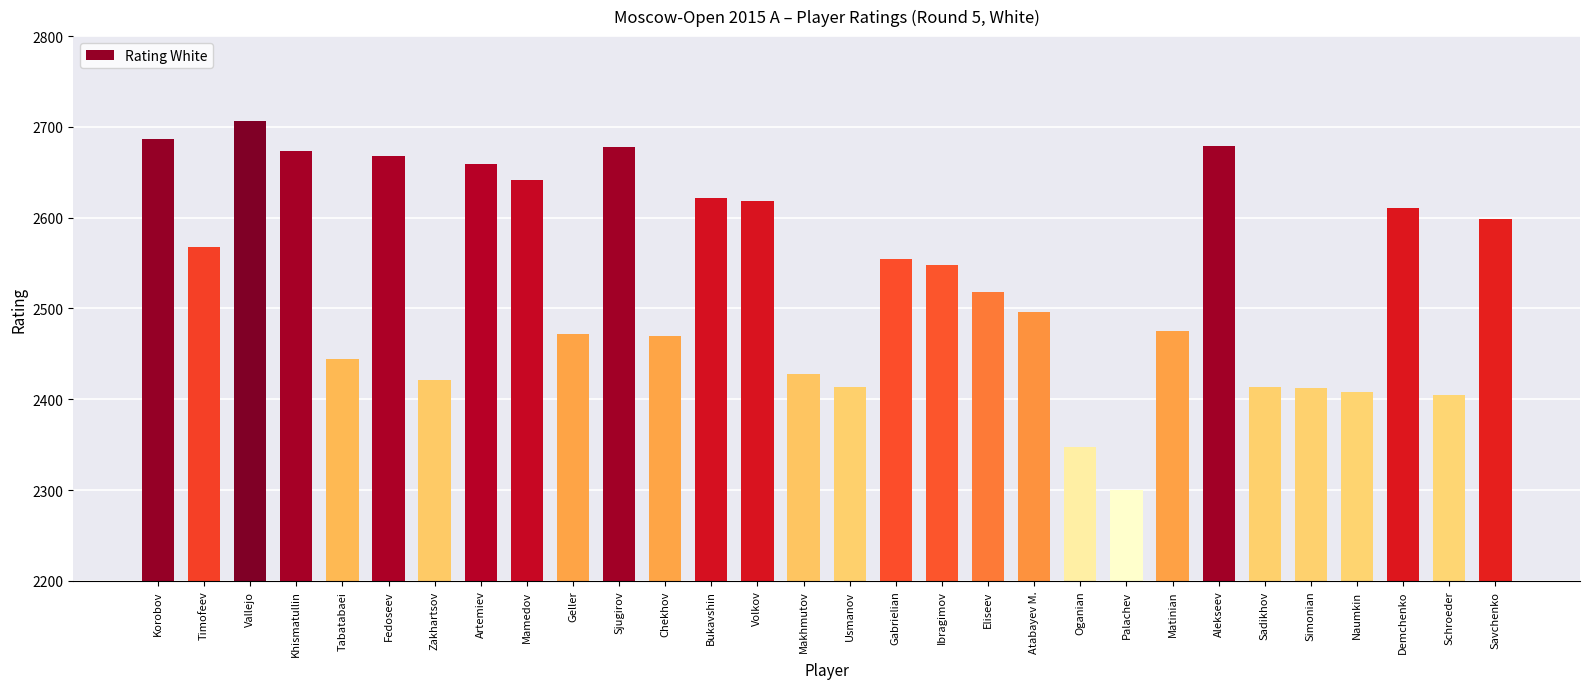

What position from the left is Atabayev M.?

20